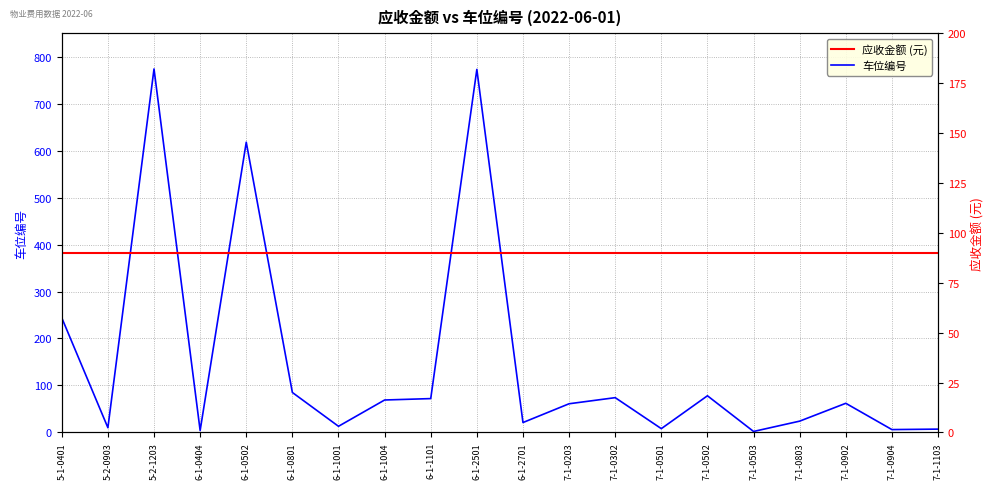

At which label does 车位编号 first exceed 62?

5-1-0401